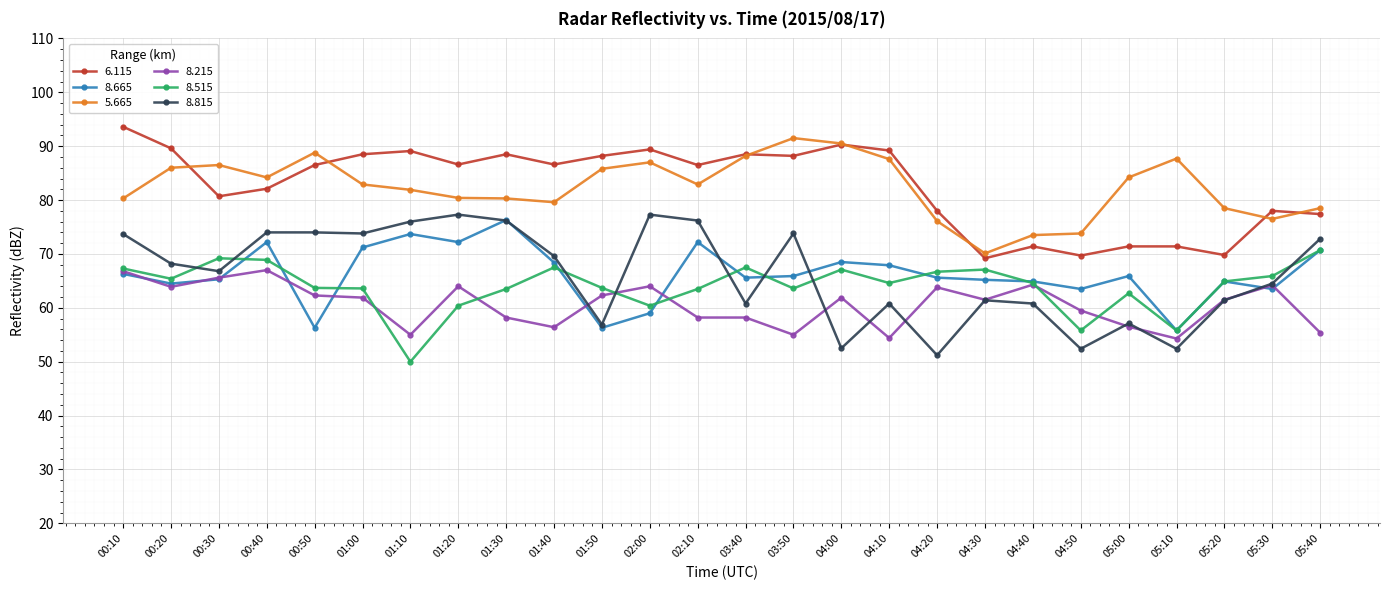

What is the label of the 15th point from the right?

02:00